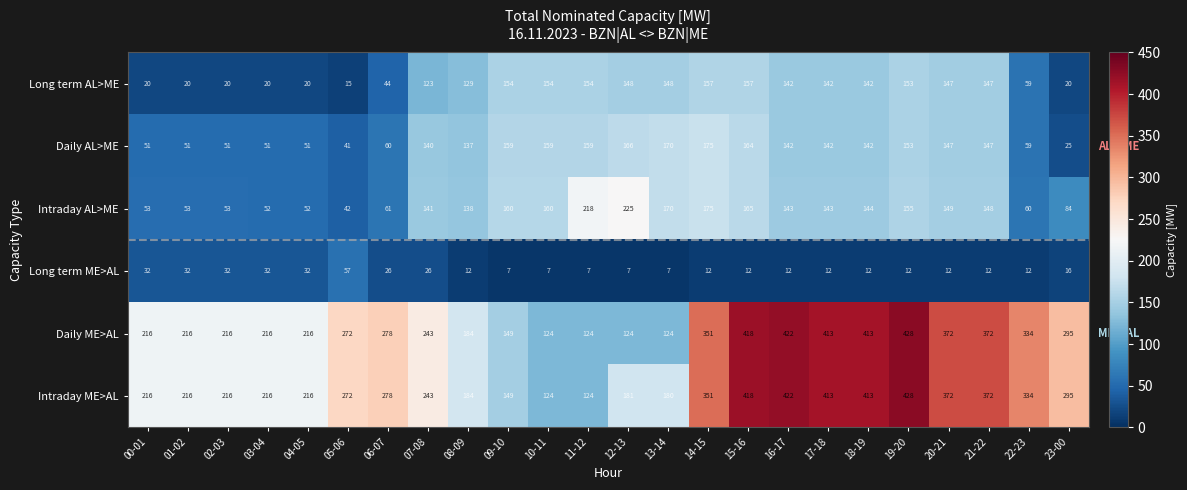

What is the sum of the Daily ME>AL values at 10-11 and 11-12?

248